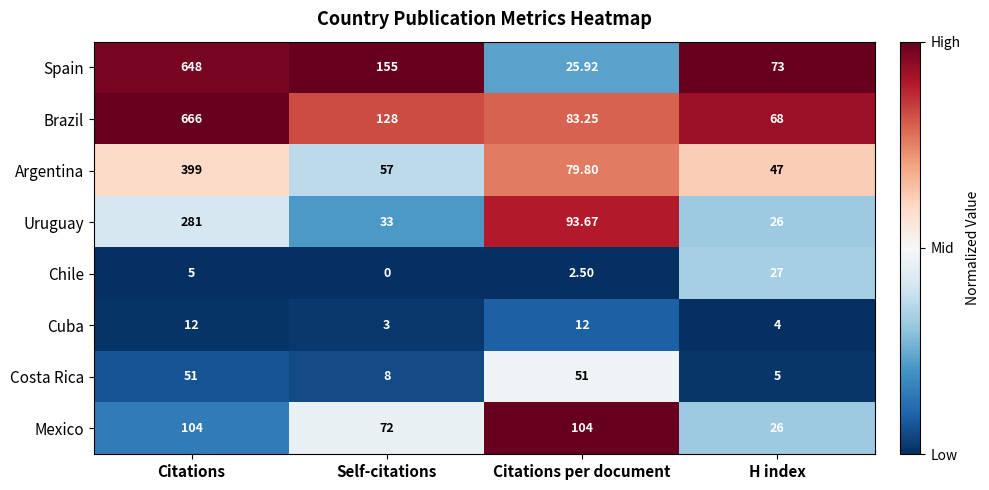

At which category does the chart reach its minimum across all series?

Self-citations